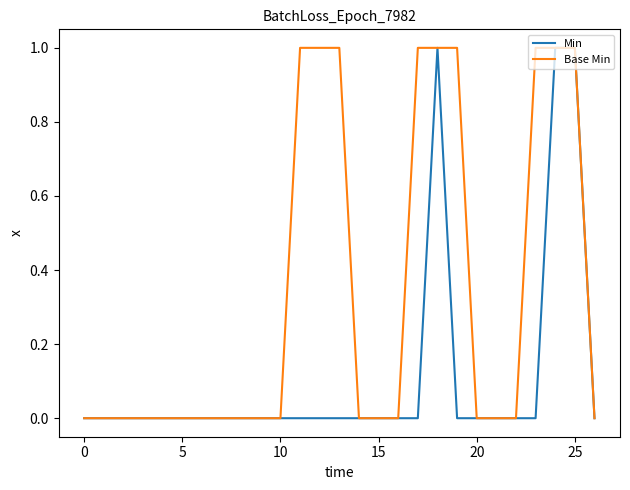

Which series has the largest total across all categories?

Base Min